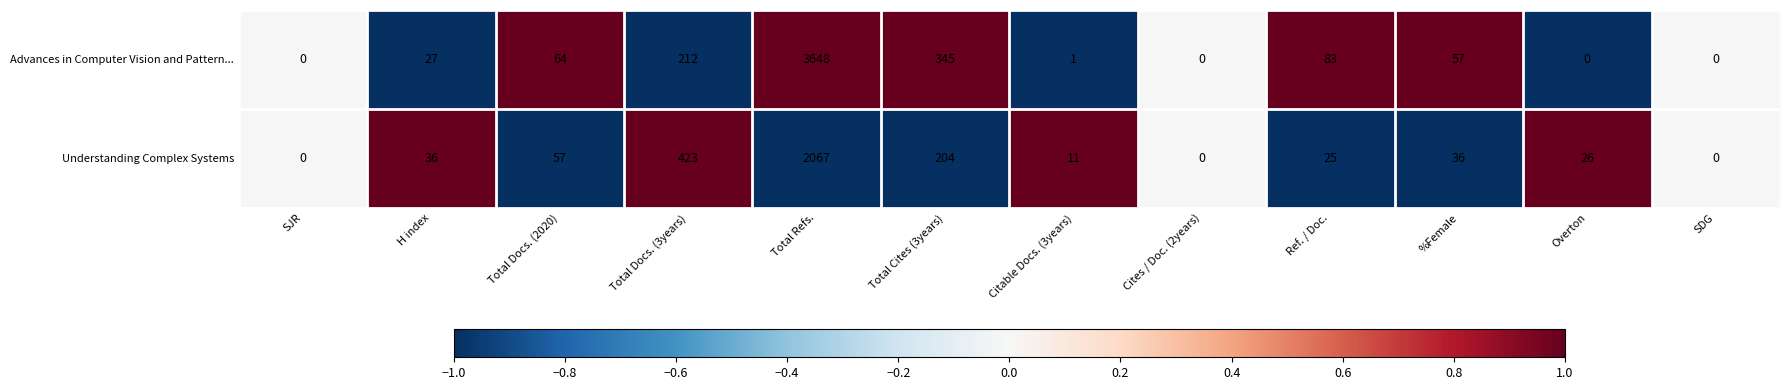

Rank the series at Citable Docs. (3years) from lowest to highest value.

Advances in Computer Vision and Pattern..., Understanding Complex Systems